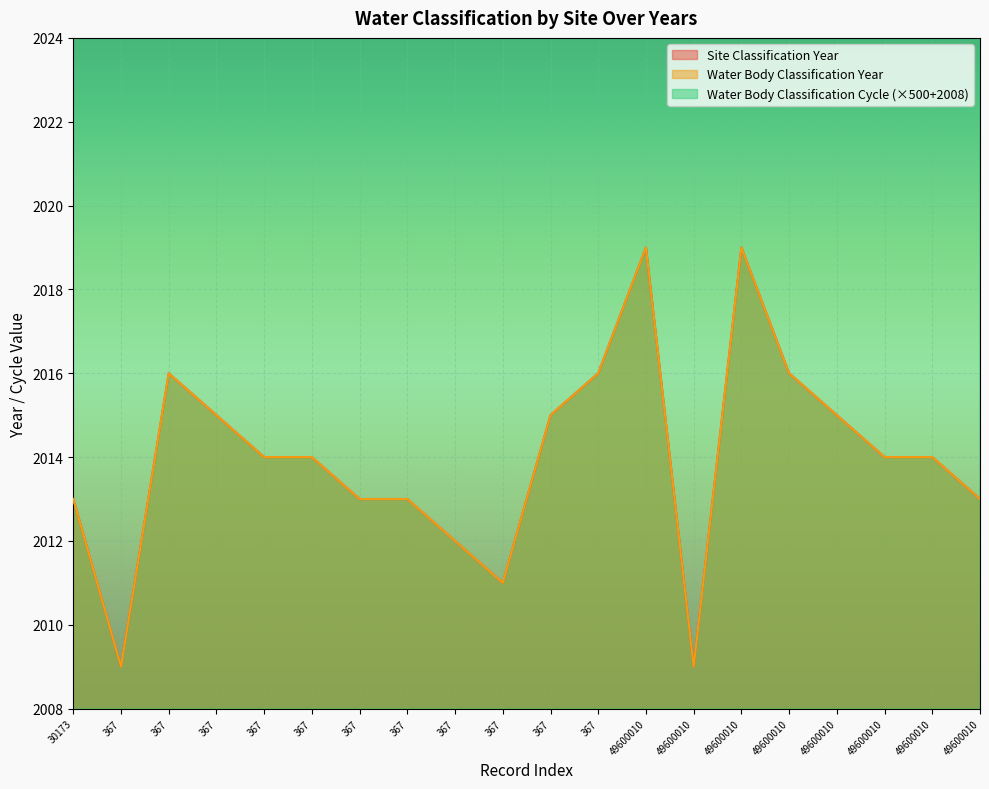

What is the difference between the second highest and second lowest values in the Site Classification Year series?

10